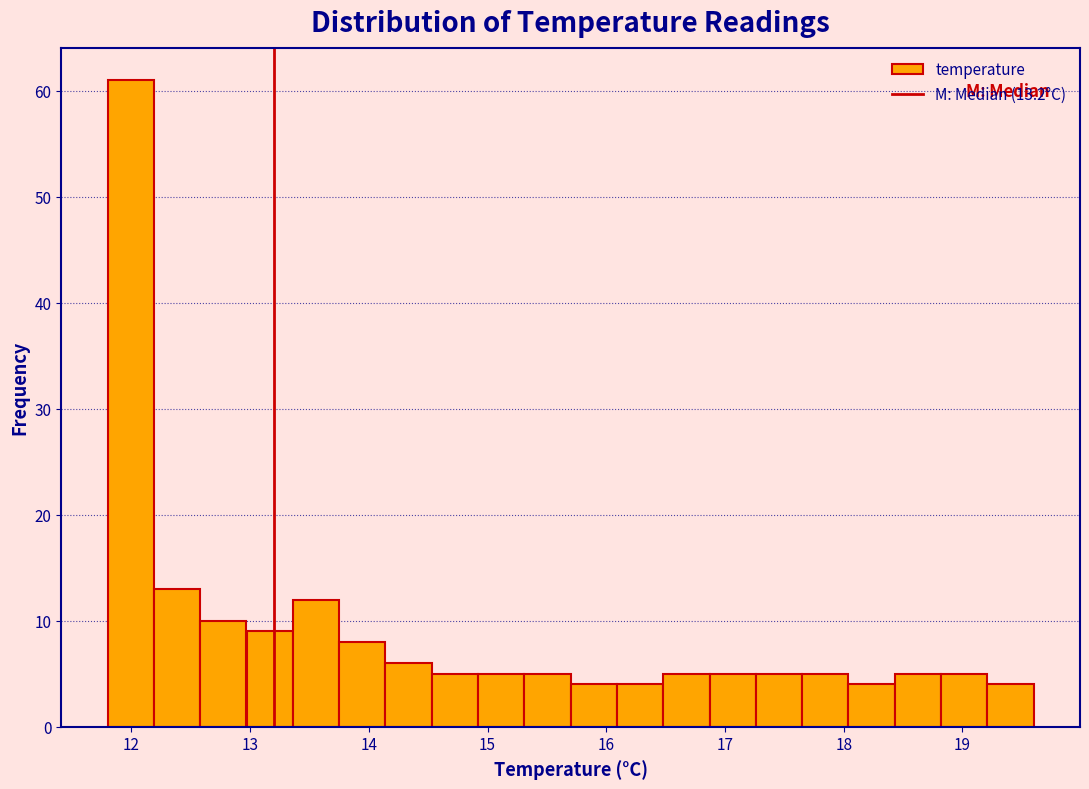

Read against the x-axis, roughly where is the centre of the tallest bar?

12.0